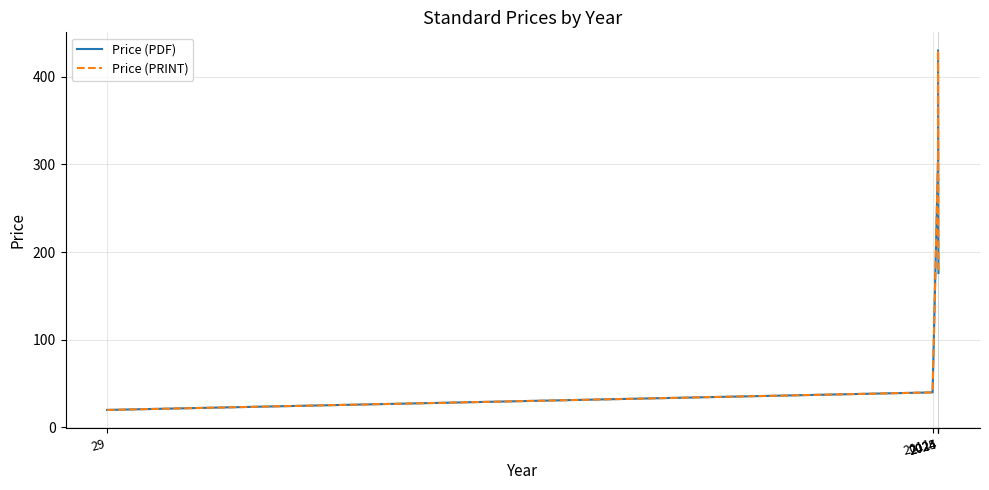

Where is the first local maximum for Price (PRINT)?

2024